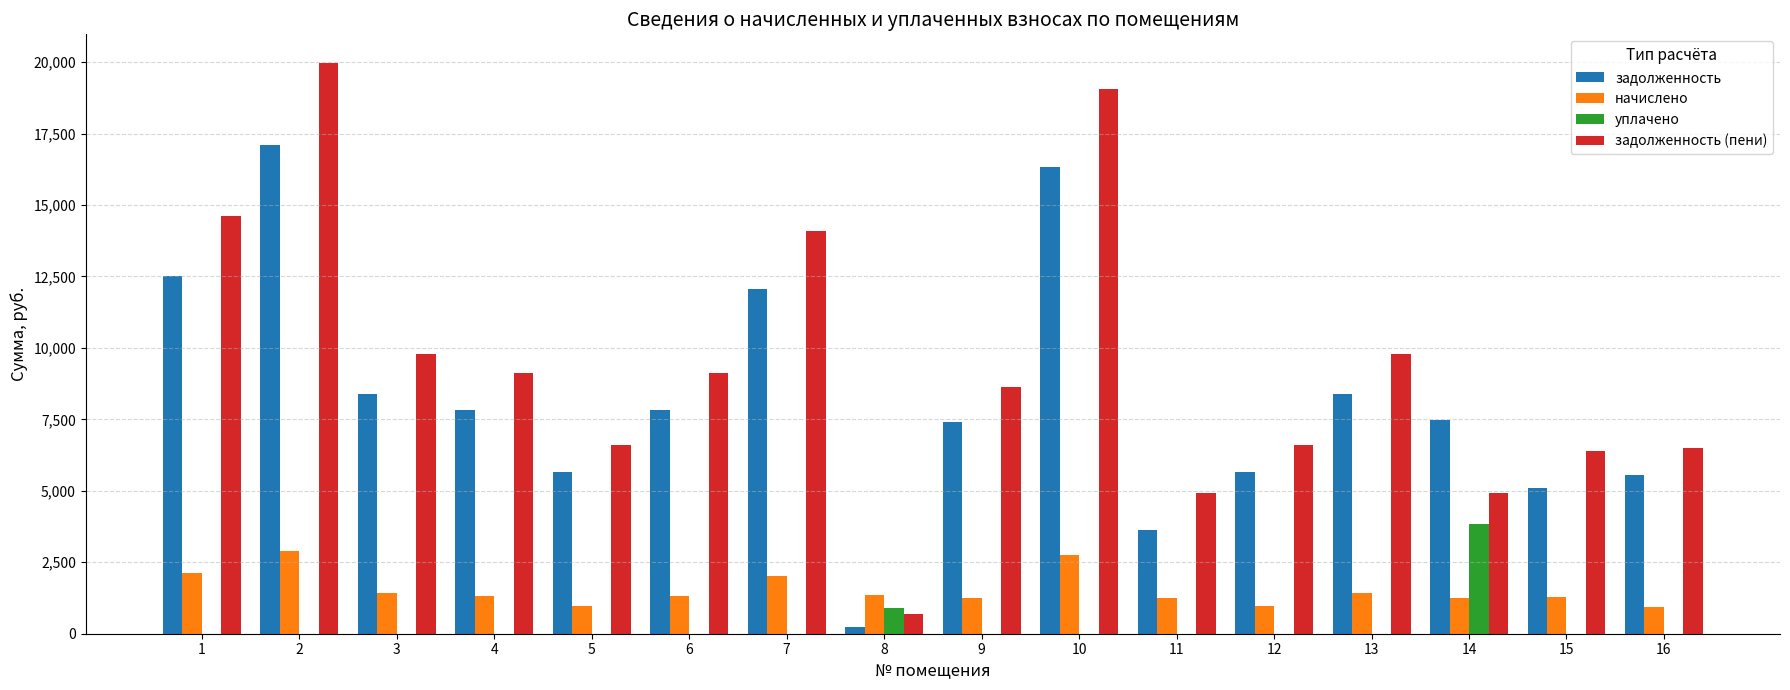

Which series changed the most between 2 and 4?

задолженность (пени)